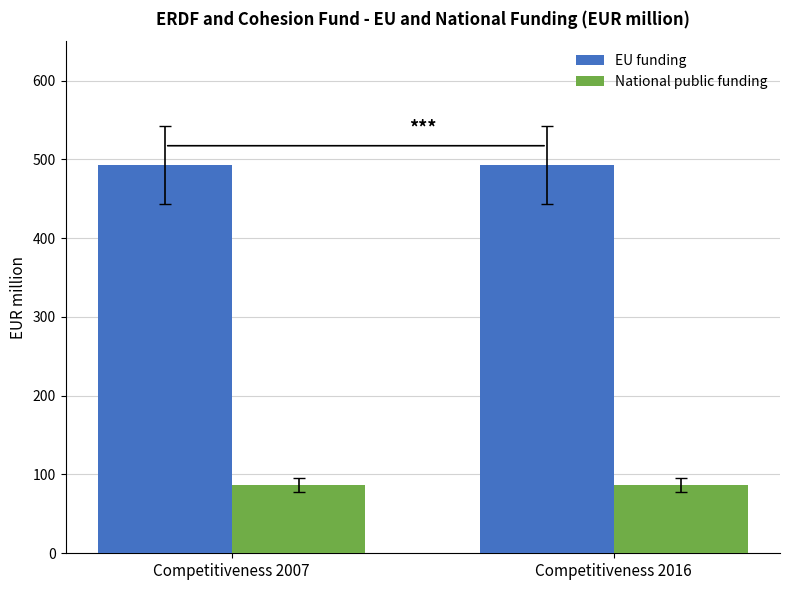

Is the value of National public funding at Competitiveness 2016 greater than the value of EU funding at Competitiveness 2007?

No